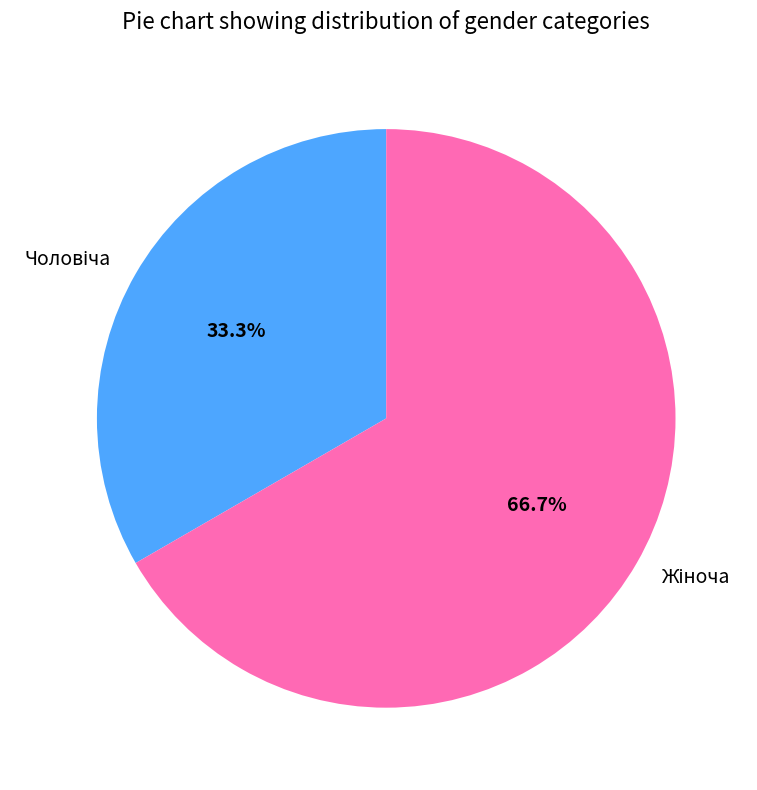

Does any single category account for the majority?

Yes